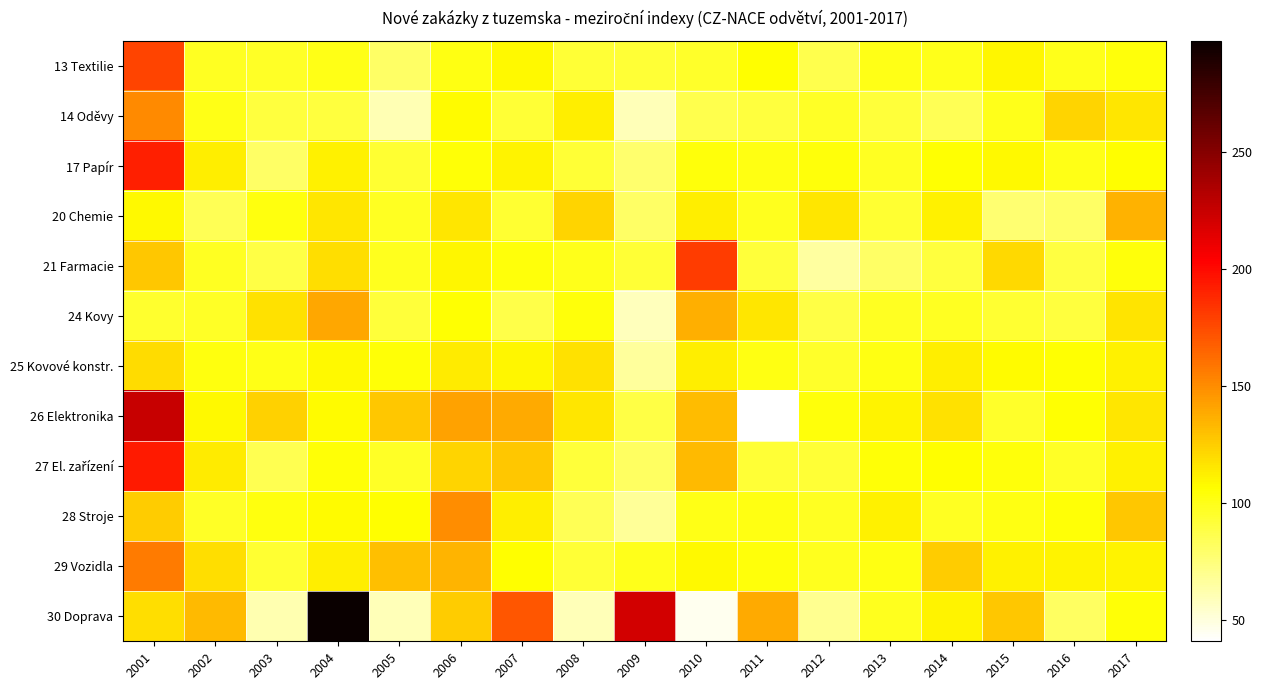

List the series in order of their peak value, highest first.

30 Doprava, 26 Elektronika, 27 El. zařízení, 17 Papír, 21 Farmacie, 13 Textilie, 29 Vozidla, 14 Oděvy, 28 Stroje, 24 Kovy, 20 Chemie, 25 Kovové konstr.